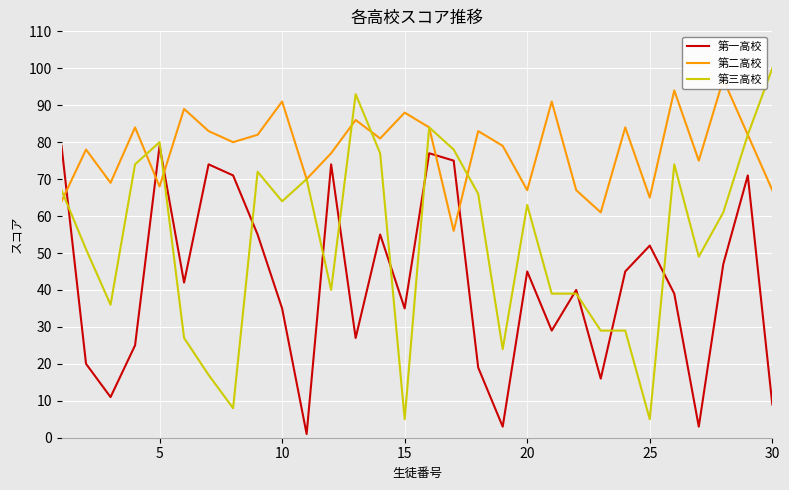

At which category does 第三高校 reach its first local peak?

5